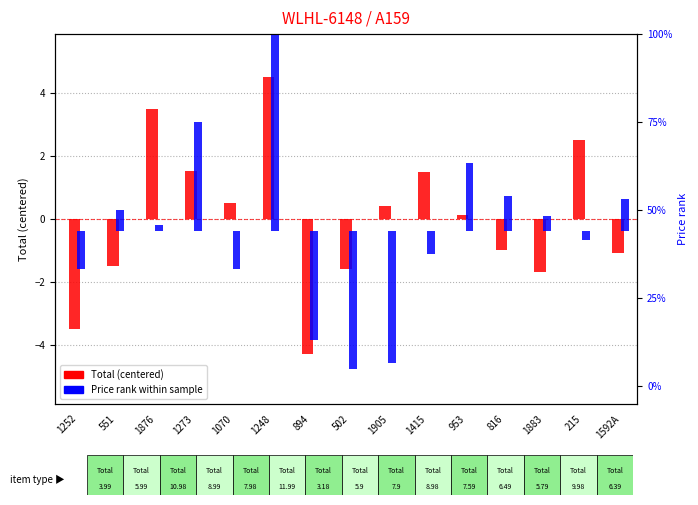

What is the sum of the Total (centered) values at 1252 and 1248?

1.0